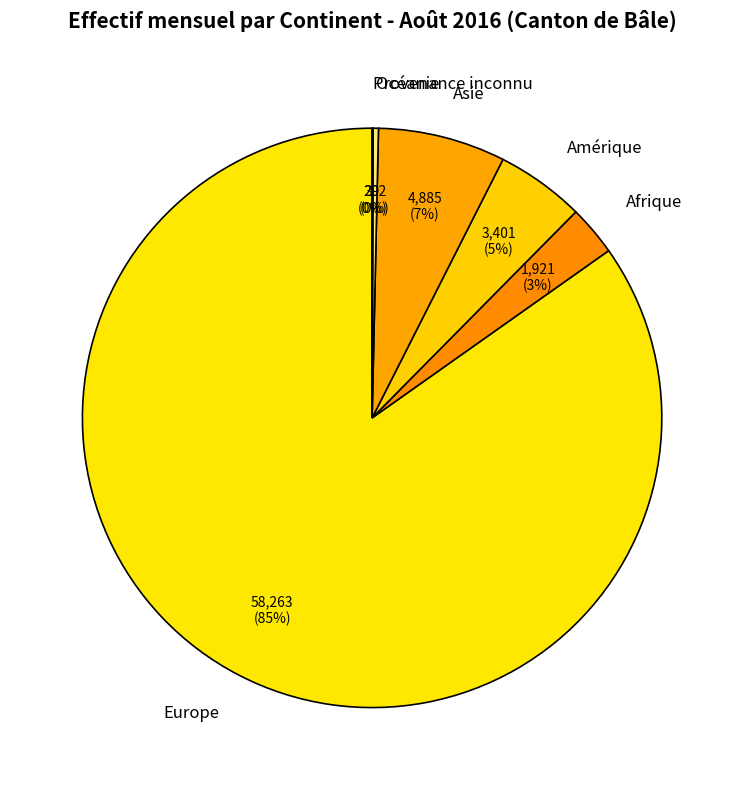

Is there any slice that represents more than half of the pie?

Yes